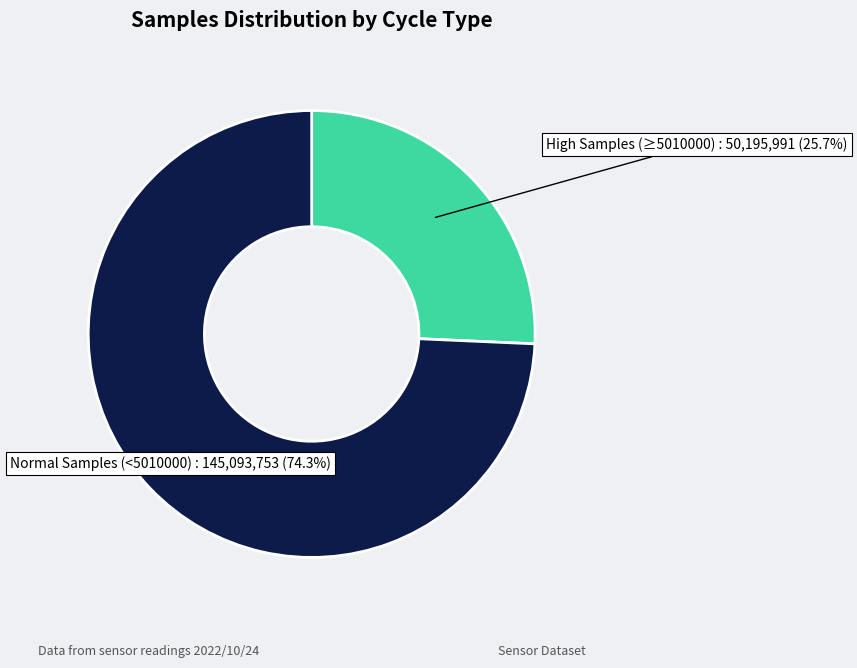

Does any single category account for the majority?

Yes